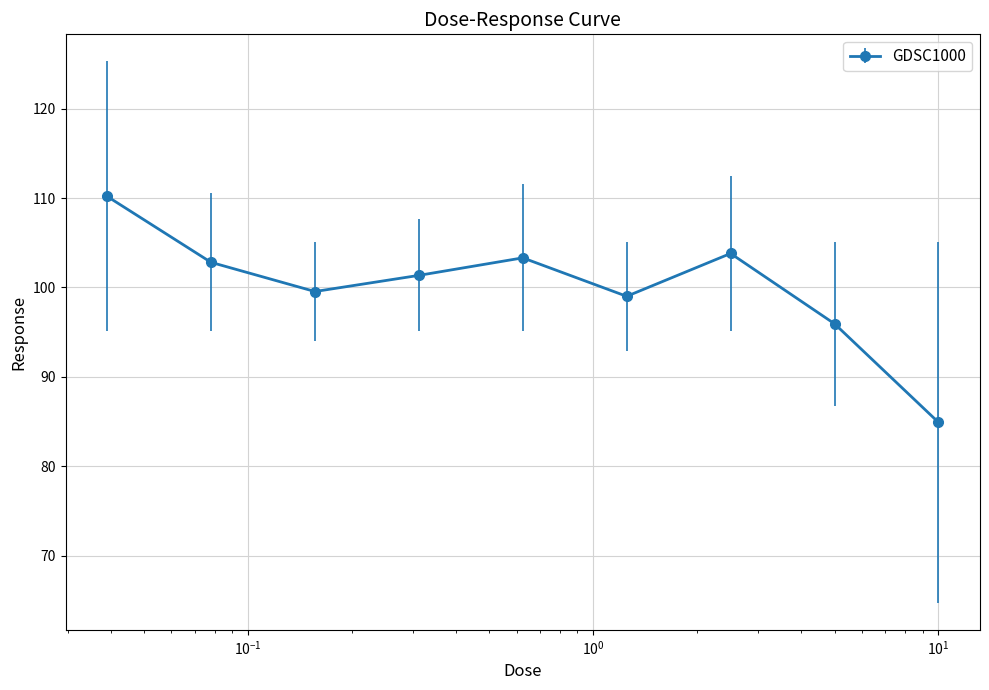

What is the maximum value shown in the chart?

110.2